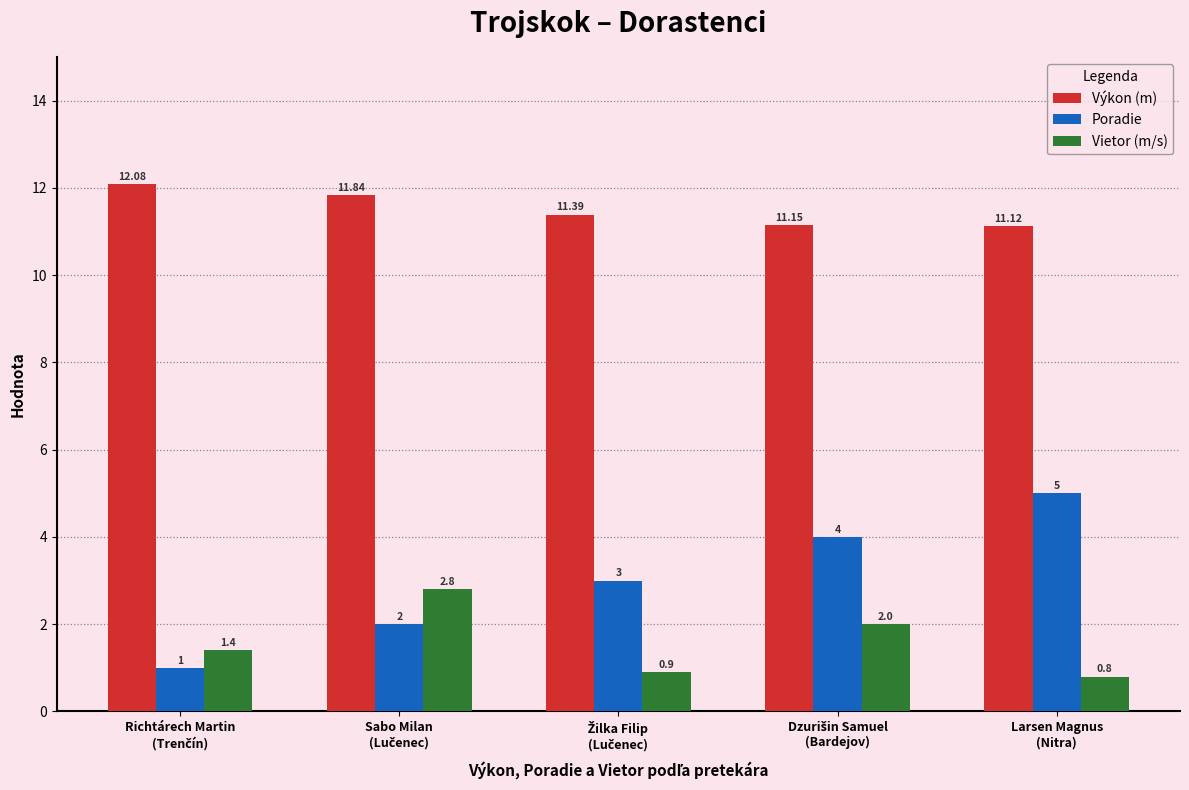

Does the chart contain stacked bars?

No